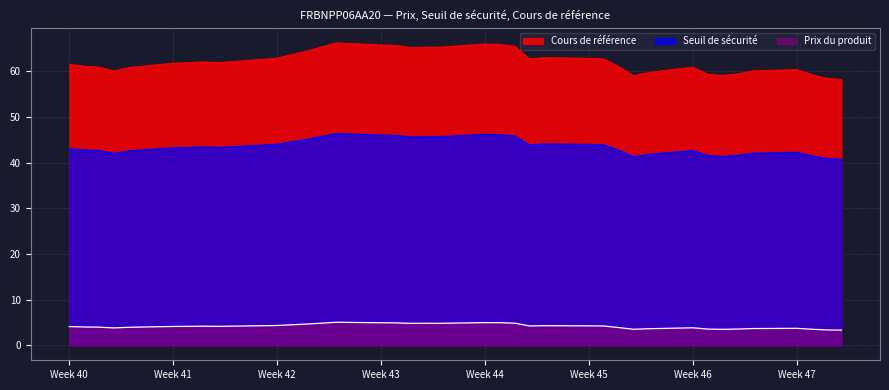

Reading right to left, list all the values displayed in this chart.

Cours de référence: 58.2	58.5	59.3	60.4	60.1	59.5	59.1	59.4	60.9	59.8	59.0	61.1	62.7	62.9	63.0	62.8	65.5	65.9	66.0	65.3	65.3	65.2	65.7	65.8	66.3	64.5	63.7	62.9	62.2	61.9	62.1	61.9	61.8	60.9	60.1	61.0	61.1	61.5
Seuil de sécurité: 40.8	40.9	41.5	42.3	42.1	41.6	41.4	41.6	42.7	41.8	41.3	42.7	43.9	44.0	44.1	43.9	45.9	46.2	46.2	45.7	45.7	45.7	46.0	46.1	46.4	45.1	44.6	44.0	43.5	43.3	43.5	43.3	43.3	42.6	42.1	42.7	42.8	43.1
Prix du produit: 3.3	3.3	3.5	3.7	3.6	3.5	3.5	3.5	3.8	3.6	3.5	3.9	4.2	4.2	4.3	4.2	4.8	4.9	4.9	4.8	4.8	4.8	4.9	4.9	5.0	4.6	4.5	4.3	4.2	4.1	4.2	4.1	4.1	3.9	3.8	4.0	4.0	4.1